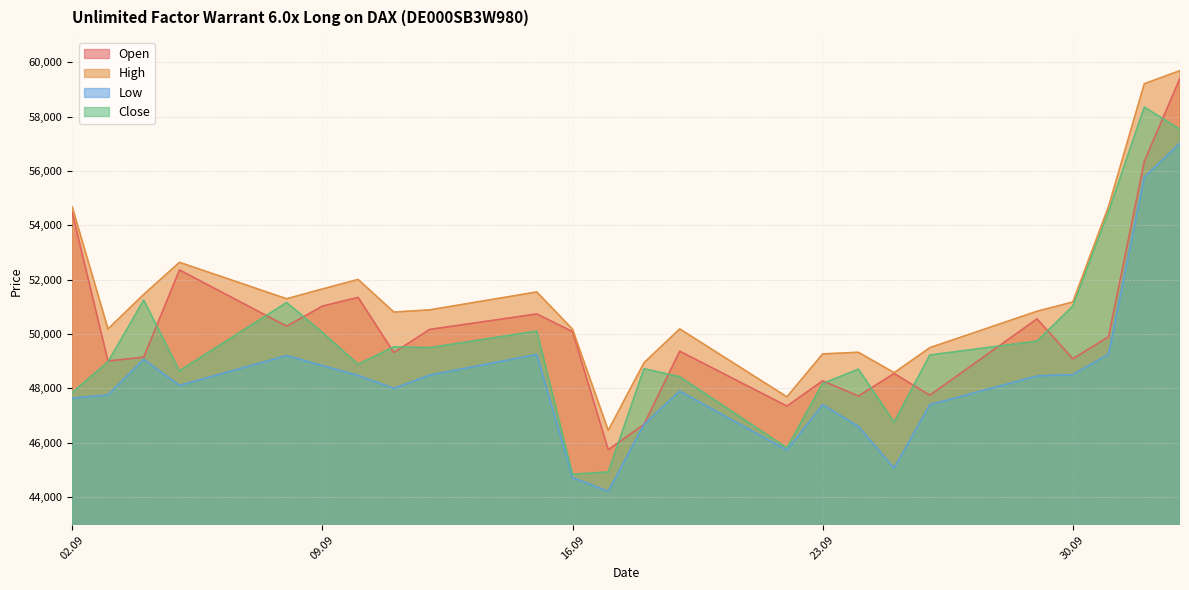

How many values in the Open series are below 49900?

12